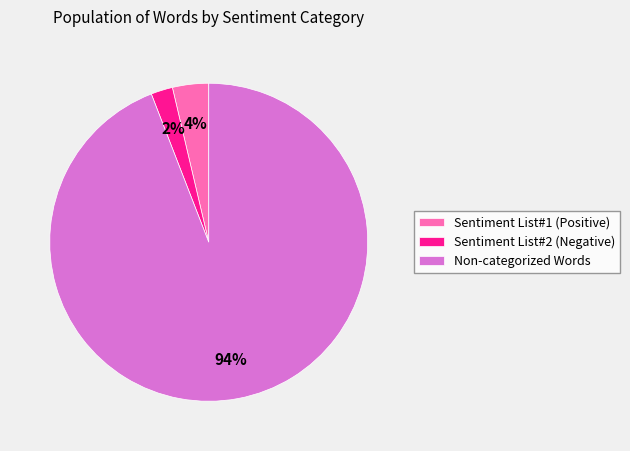

Do Sentiment List#2 (Negative) and Sentiment List#1 (Positive) together represent more than half of the pie?

No